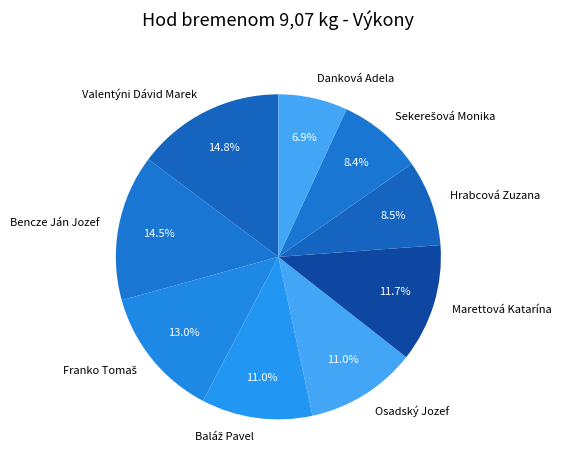

Does Bencze Ján Jozef represent more than half of the total?

No